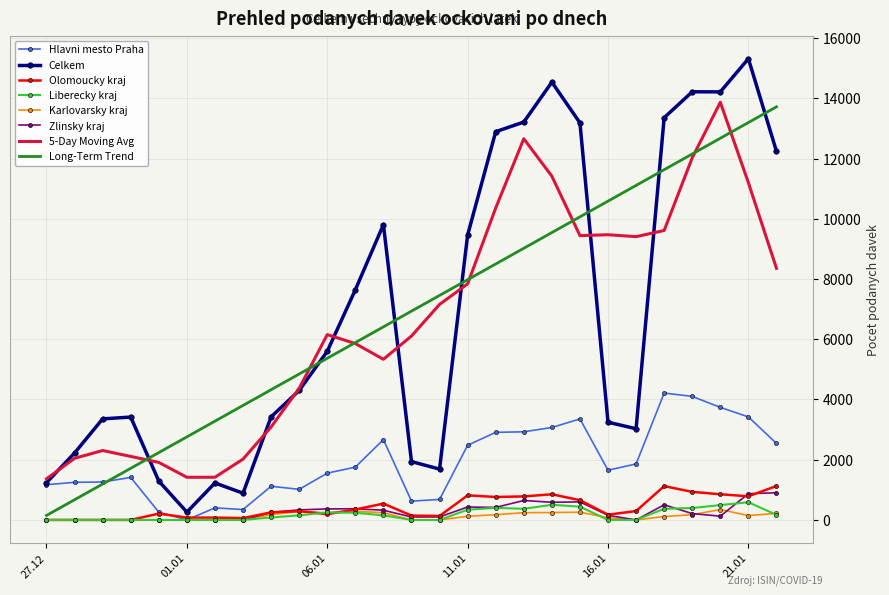

True or false: Karlovarsky kraj and Zlinsky kraj cross at least once.

True